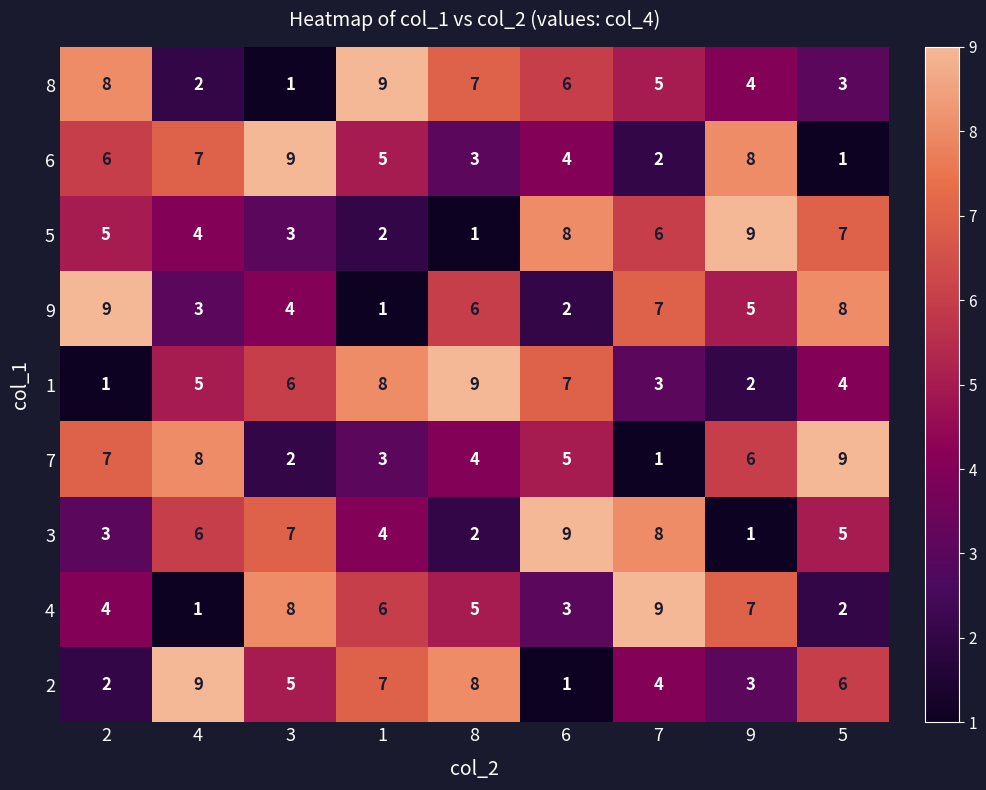

At which label does 7 reach its minimum?

7